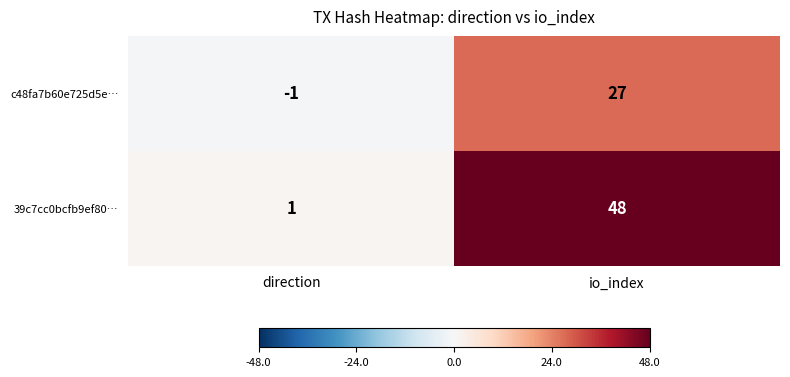

What is the difference between the highest and lowest values at direction?

2